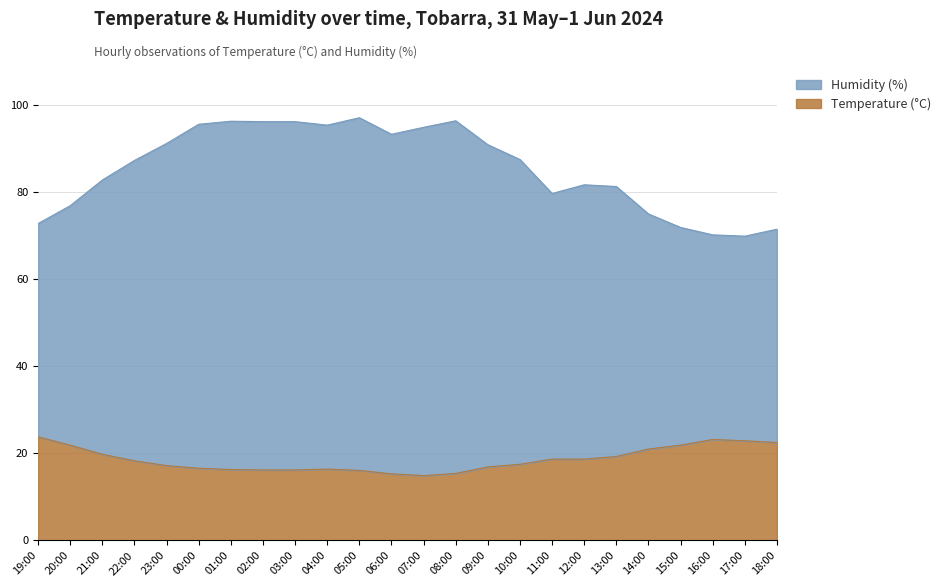

Rank the series by their average value, from lowest to highest.

Temperature (°C), Humidity (%)